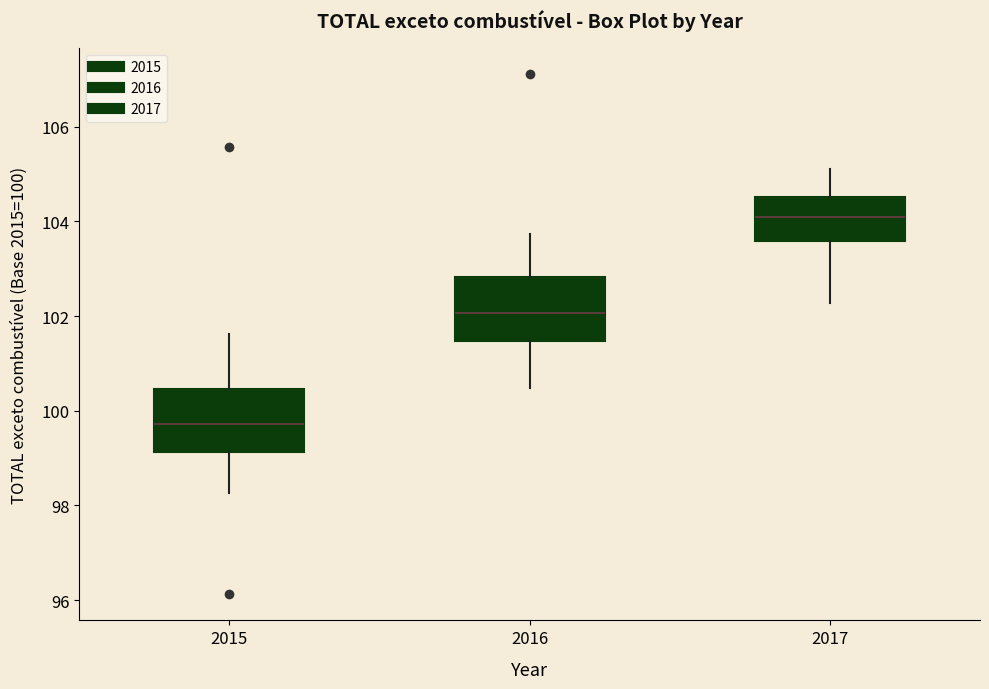

Where does the median line of the box at x = 2016 sit on the y-axis? The values are not printed on the chart, so give them approximately, as read against the axis.

102.0